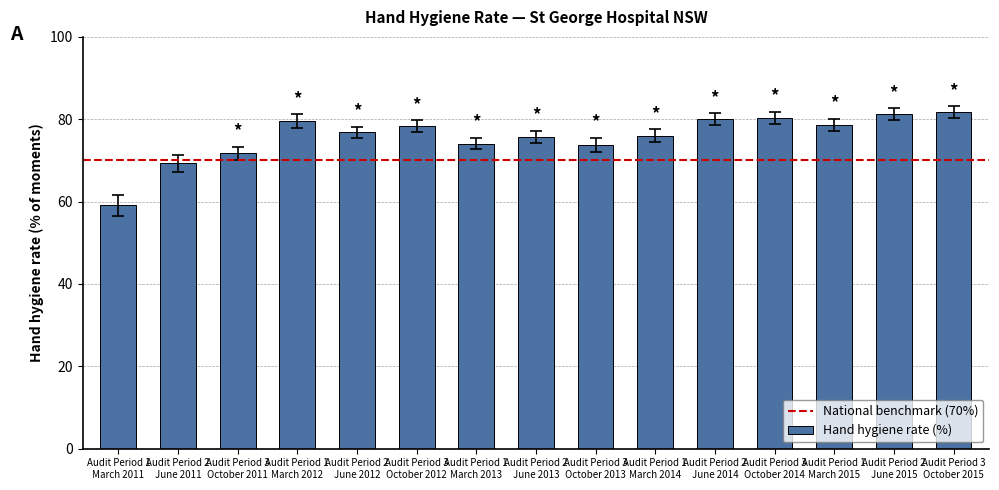

What is the greatest value displayed?

81.8